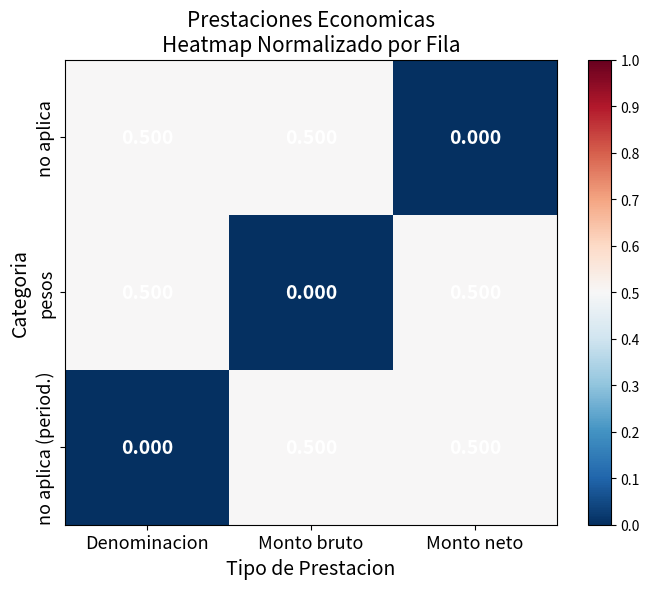

Is the value of pesos at Denominacion greater than the value of no aplica at Monto neto?

Yes